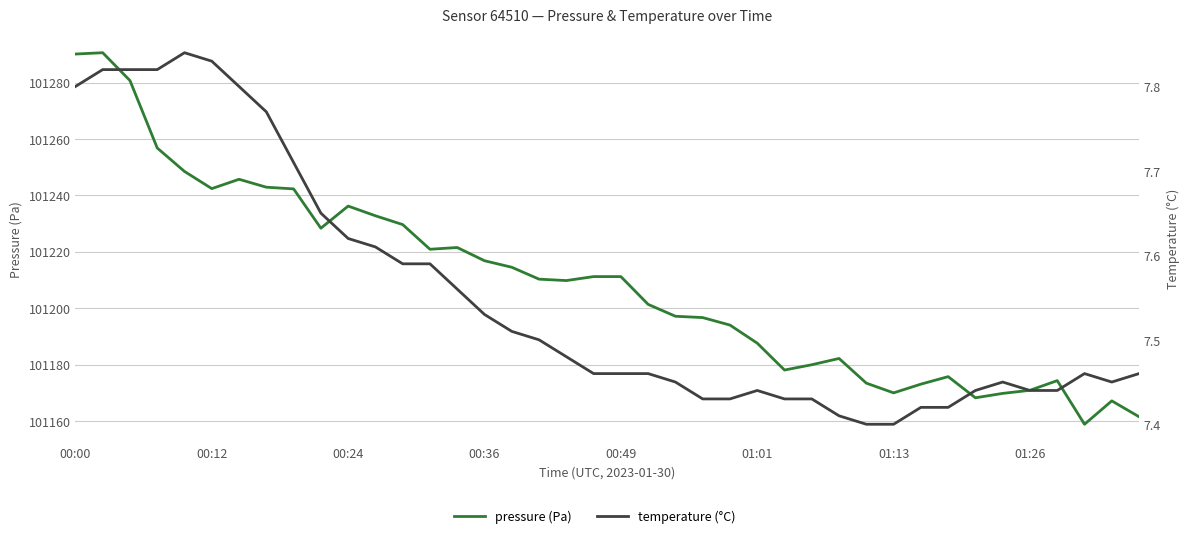

How many lines are shown in the chart?

2